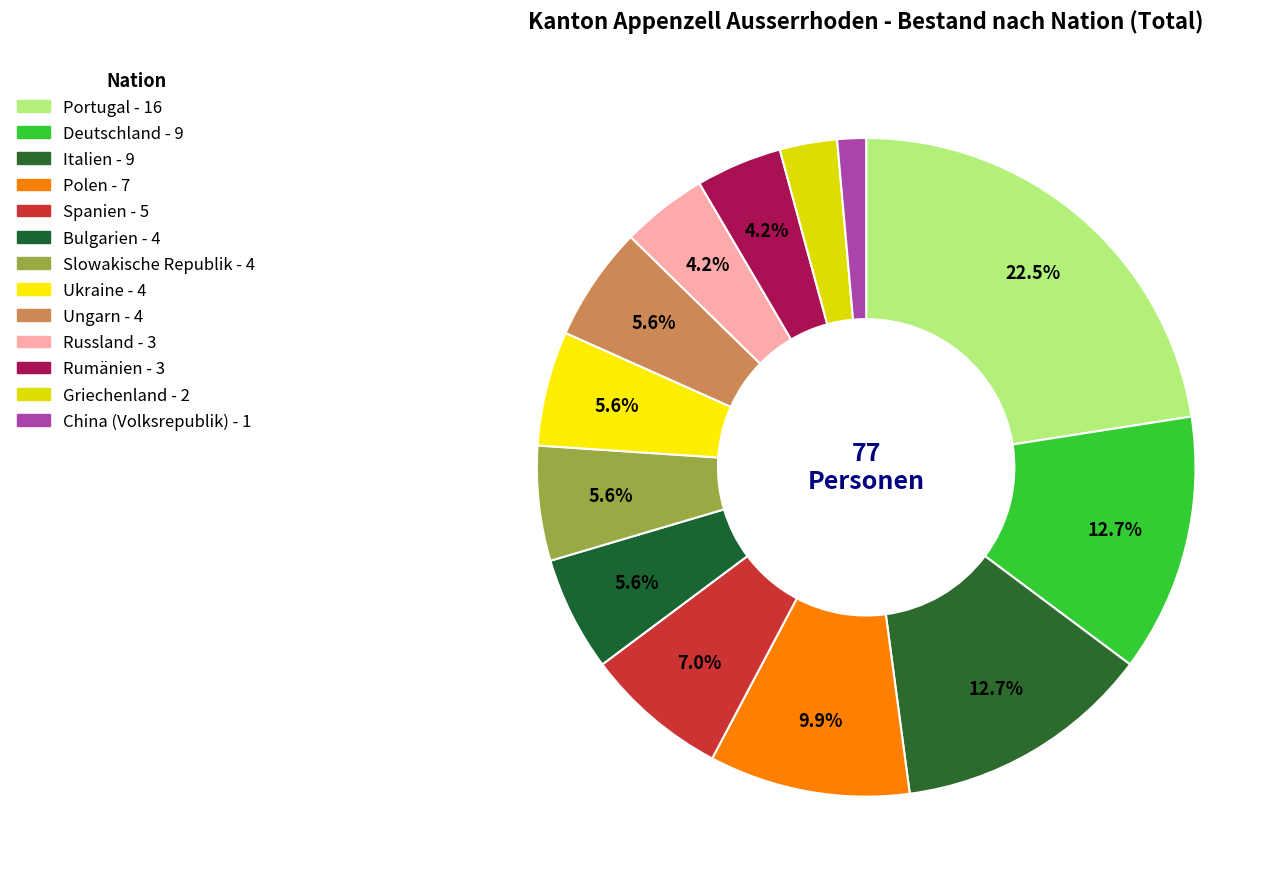

To the nearest percent, what is the average slice percentage?

8%